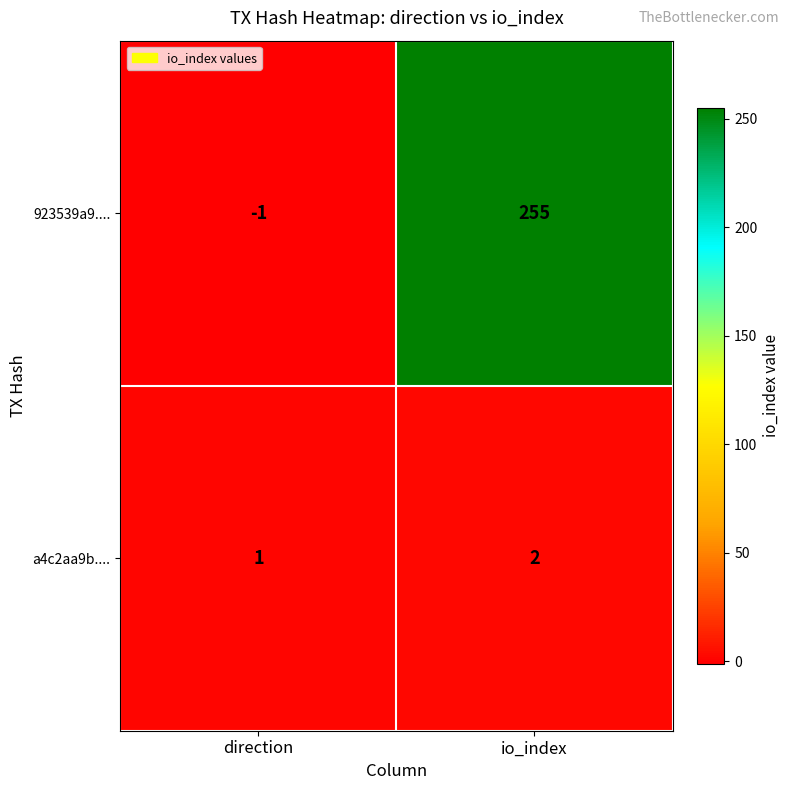

What is the sum of the 923539a9.... values at direction and io_index?

254